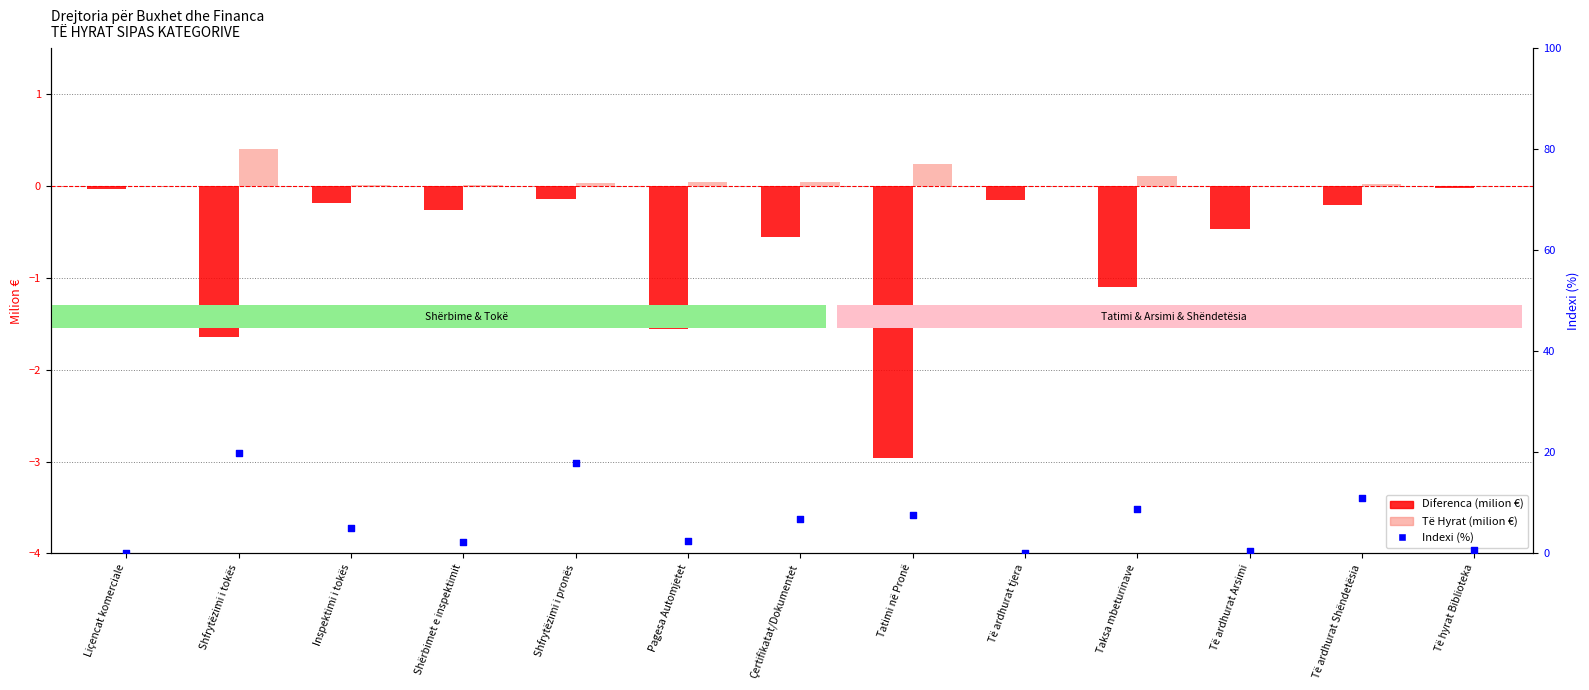

Which series contains the lowest Y value?

Diferenca (milion €)